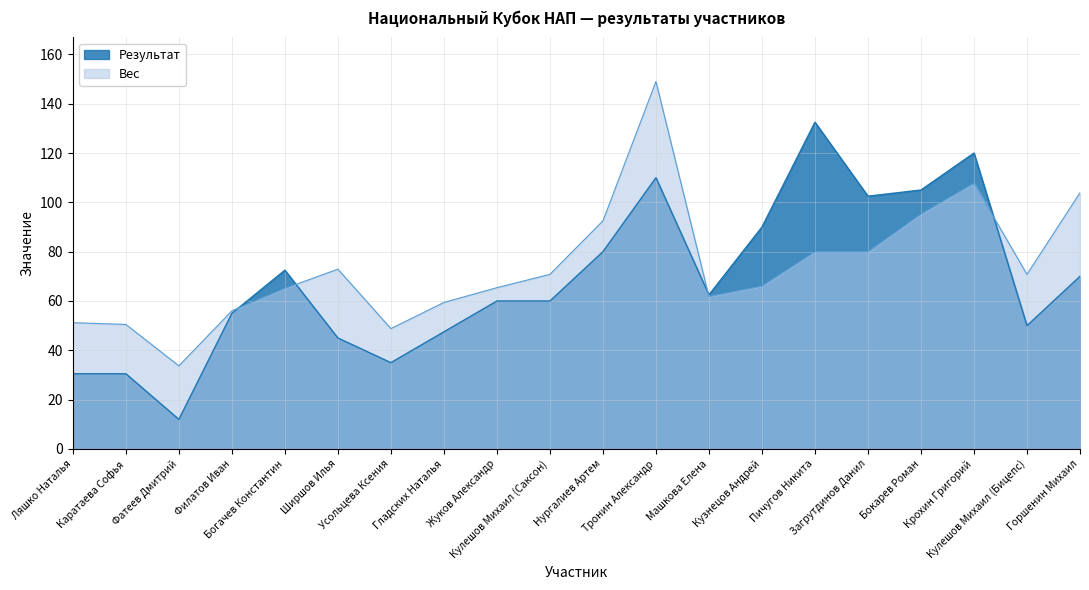

Does the chart display data point markers on the line(s)?

No